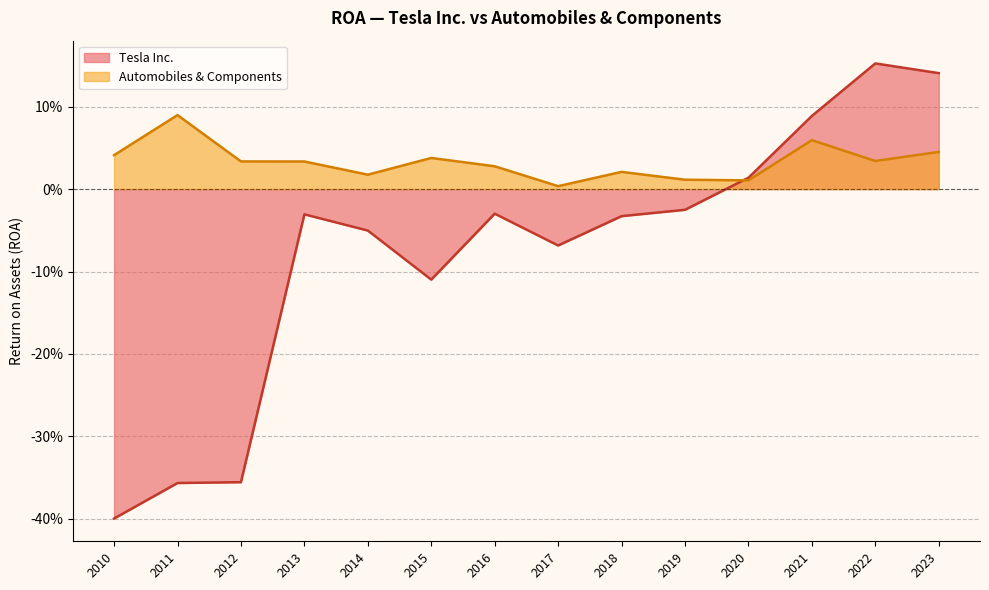

Reading left to right, transcribe all the data shown in this chart.

Tesla Inc.: 2023=0.1	2022=0.2	2021=0.1	2020=0.0	2019=-0.0	2018=-0.0	2017=-0.1	2016=-0.0	2015=-0.1	2014=-0.1	2013=-0.0	2012=-0.4	2011=-0.4	2010=-0.4
Automobiles & Components: 2023=0.0	2022=0.0	2021=0.1	2020=0.0	2019=0.0	2018=0.0	2017=0.0	2016=0.0	2015=0.0	2014=0.0	2013=0.0	2012=0.0	2011=0.1	2010=0.0